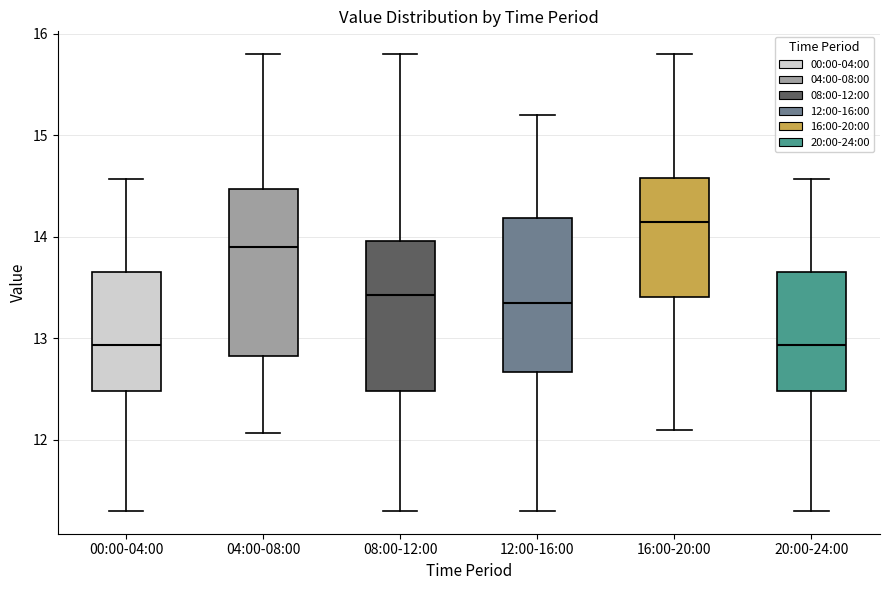

Reading left to right, transcribe this box plot: for each box, give where its median line is, the range the box spans, and where its two whiskers end, as read against the y-axis. The values are not printed on the chart, so give them approximately, as read against the axis.

00:00-04:00: median 12.9, box 12.5 to 13.7, whiskers 11.3 to 14.6
04:00-08:00: median 13.9, box 12.8 to 14.5, whiskers 12.1 to 15.8
08:00-12:00: median 13.4, box 12.5 to 14.0, whiskers 11.3 to 15.8
12:00-16:00: median 13.4, box 12.7 to 14.2, whiskers 11.3 to 15.2
16:00-20:00: median 14.2, box 13.4 to 14.6, whiskers 12.1 to 15.8
20:00-24:00: median 12.9, box 12.5 to 13.7, whiskers 11.3 to 14.6